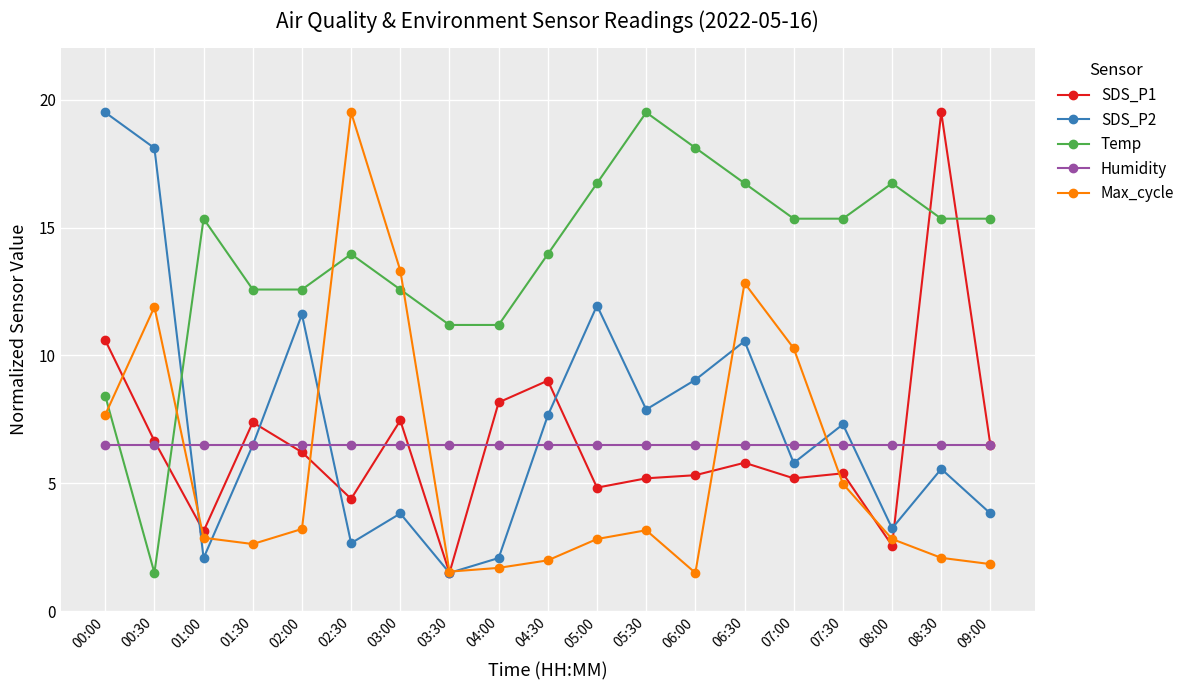

Where is Max_cycle nearest to the value 10?

07:00